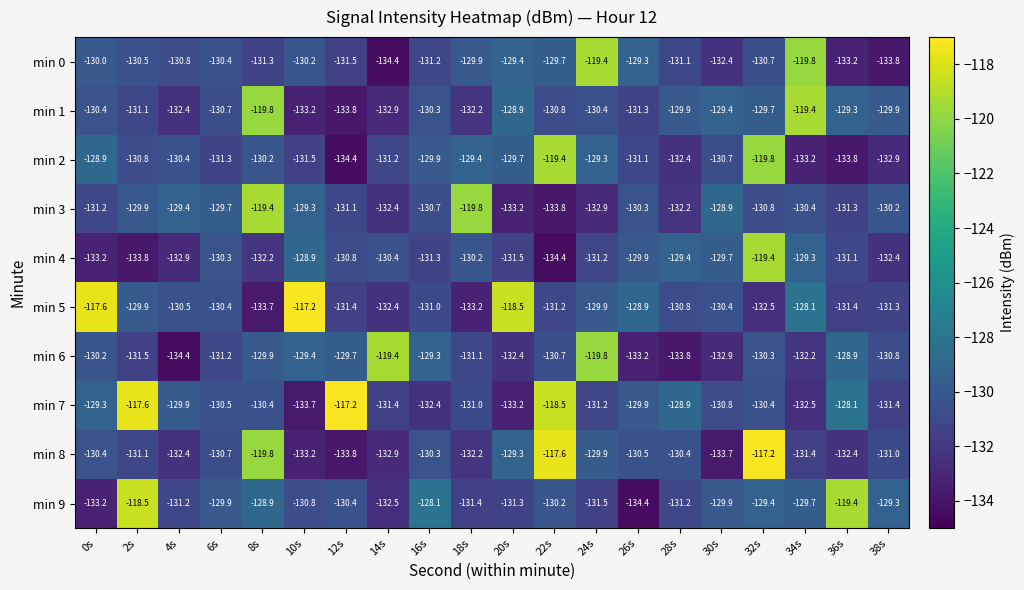

True or false: min 7 has a value of -89.7 at 38s.

False